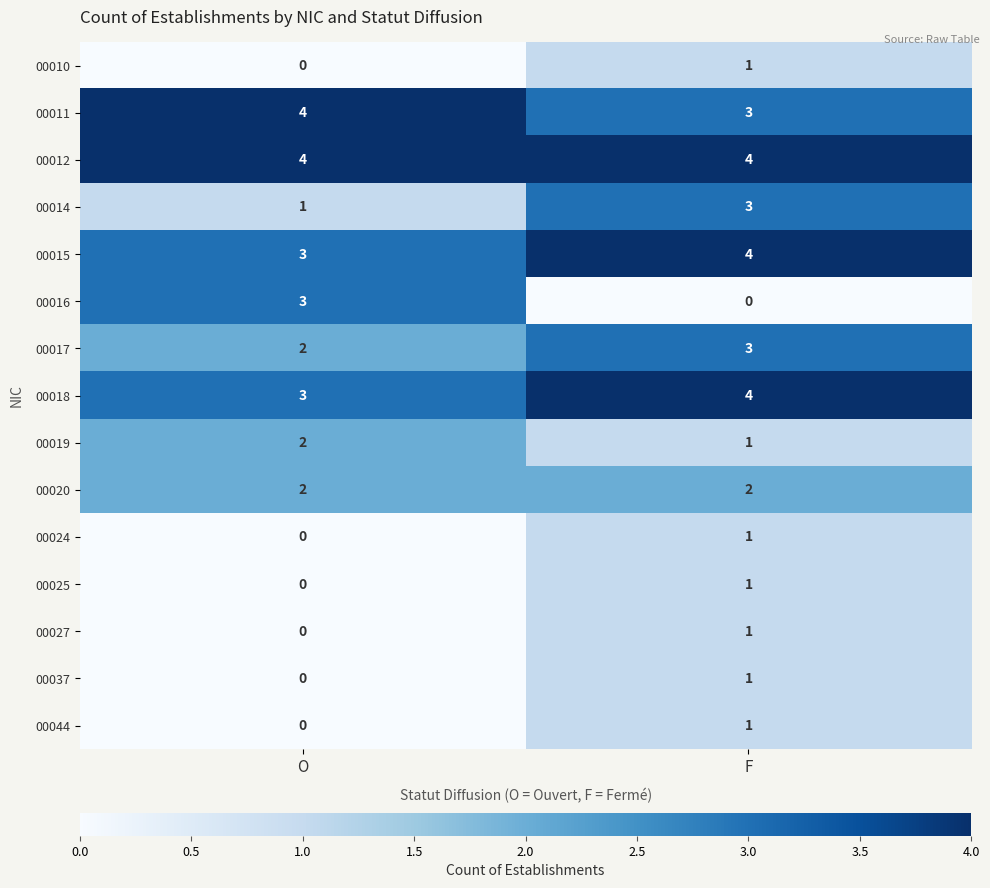

Rank the categories by 00025 value from lowest to highest.

O, F